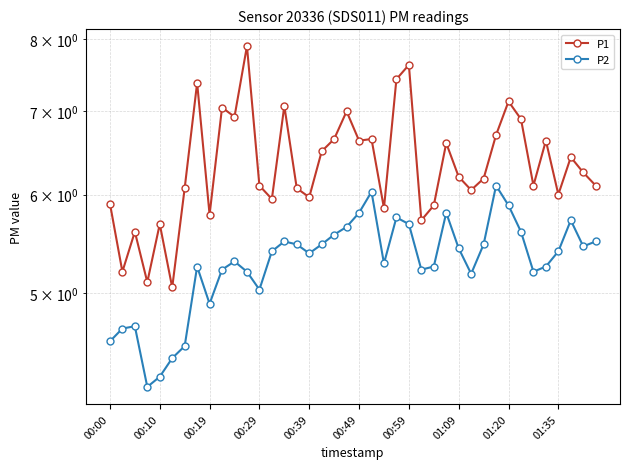

The P2 series shows 8.5 at 11. True or false?

False